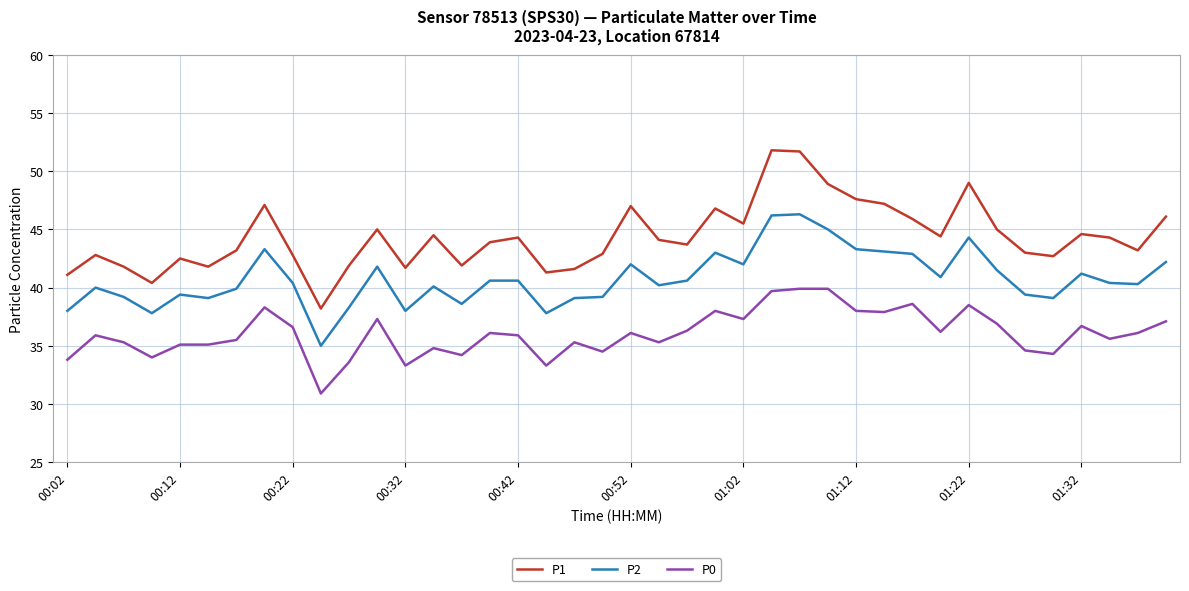

Which series has the widest spread of values?

P1